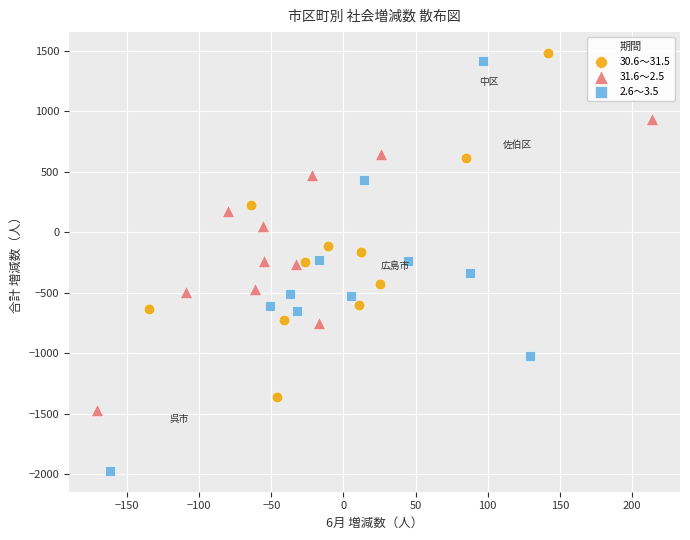

Which series has the largest Y range (max minus min)?

2.6～3.5